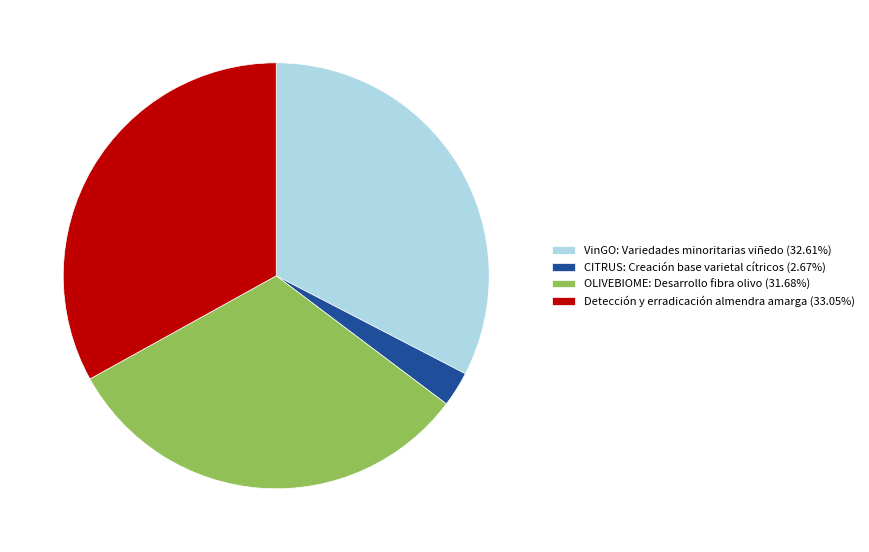

Do CITRUS: Creación base varietal cítricos (2.67%) and OLIVEBIOME: Desarrollo fibra olivo (31.68%) together represent more than half of the pie?

No